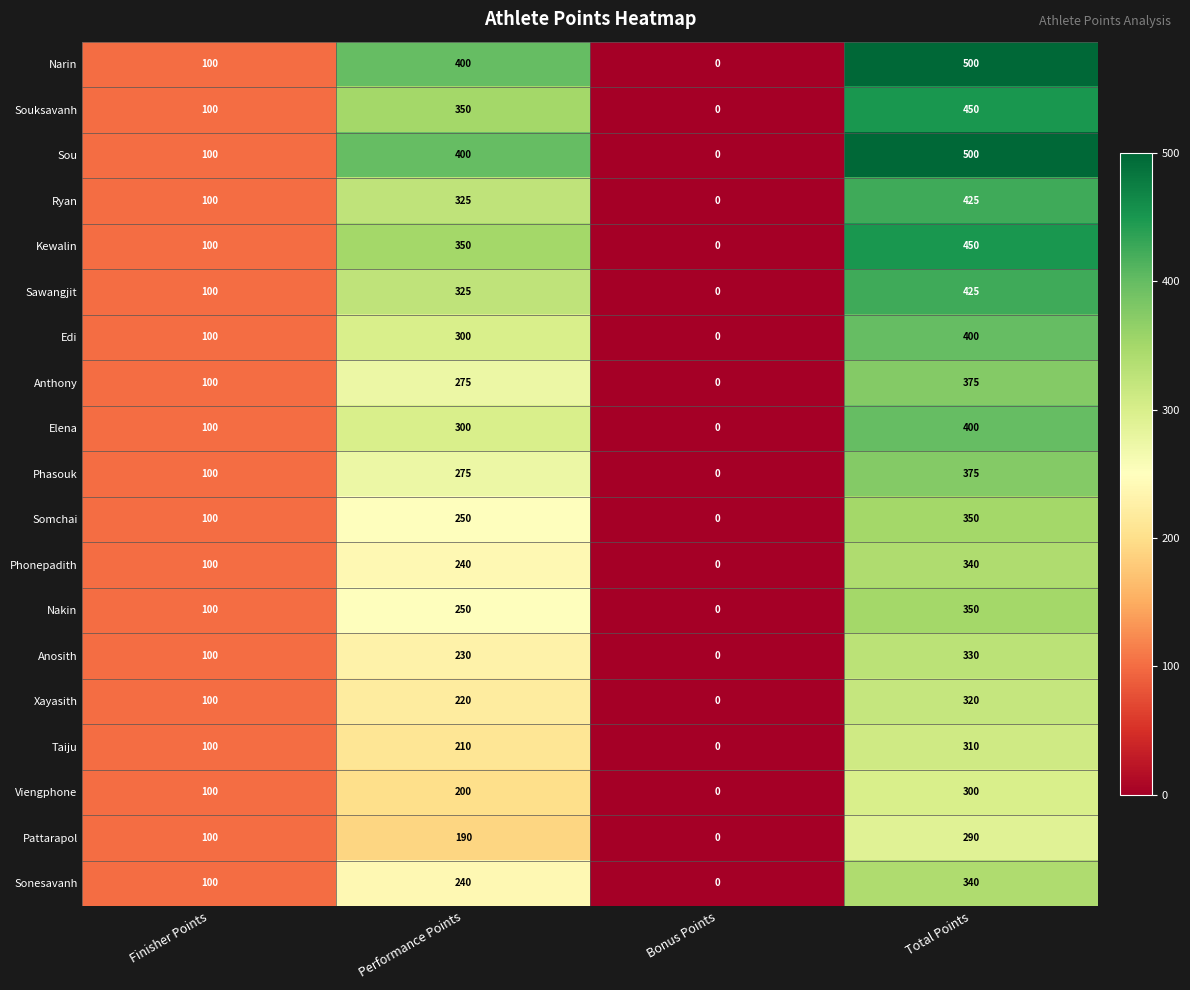

What is the total value across all series at Performance Points?

5330